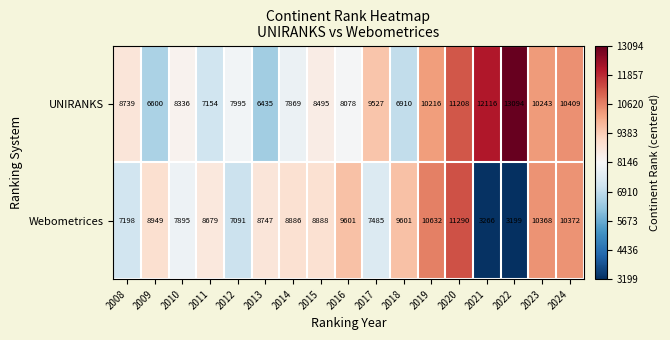

How many categories are shown in the chart?

17